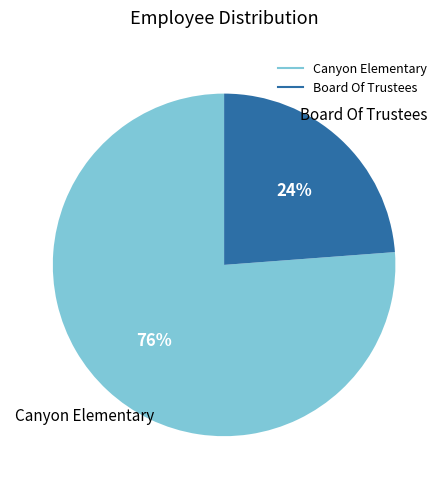

Count the number of slices in the pie.

2